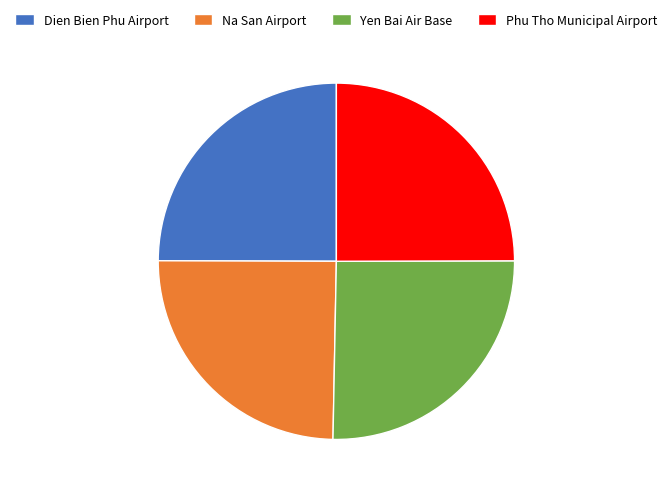

True or false: Yen Bai Air Base accounts for 25% of the total.

True